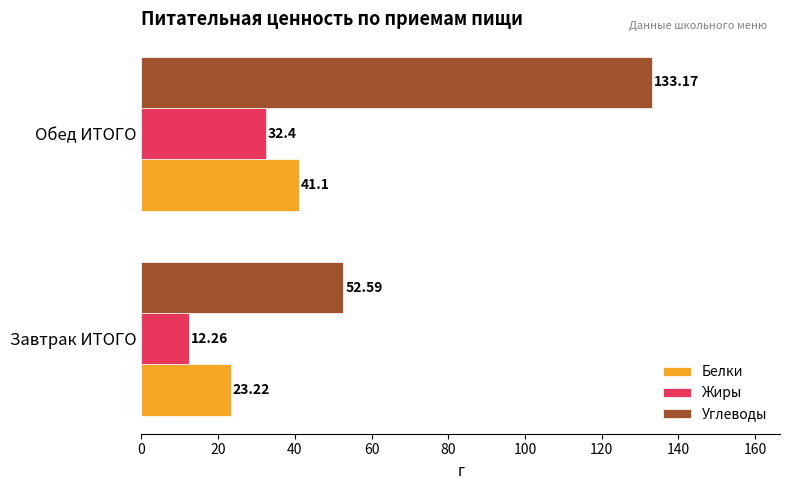

At which label is Жиры closest to 22?

Завтрак ИТОГО